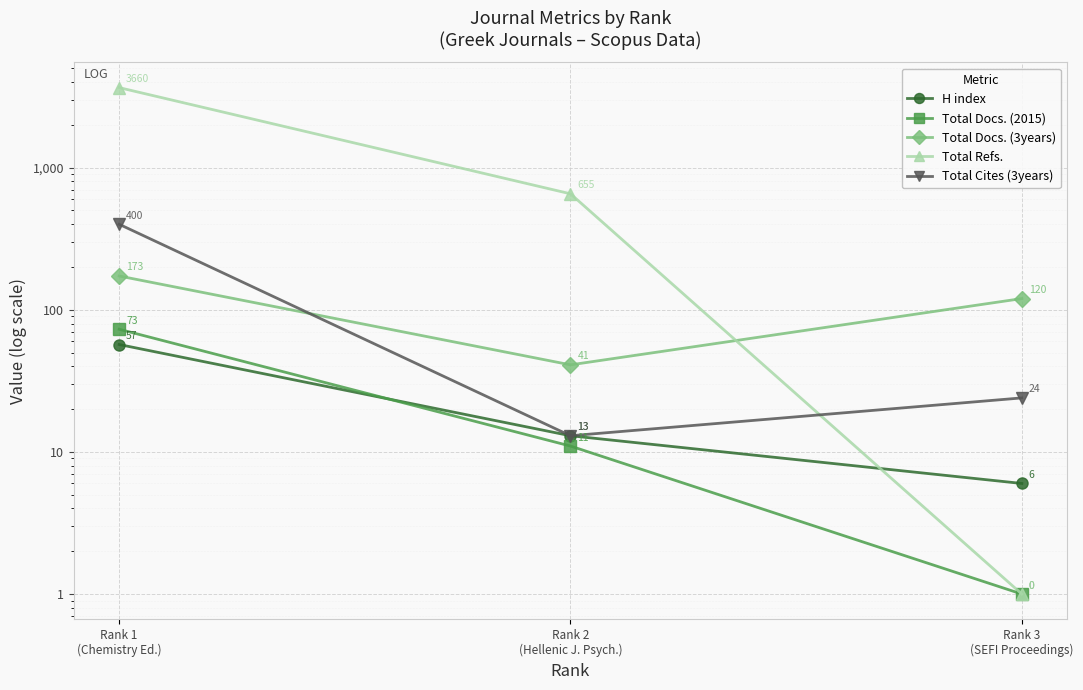

How many lines are shown in the chart?

5